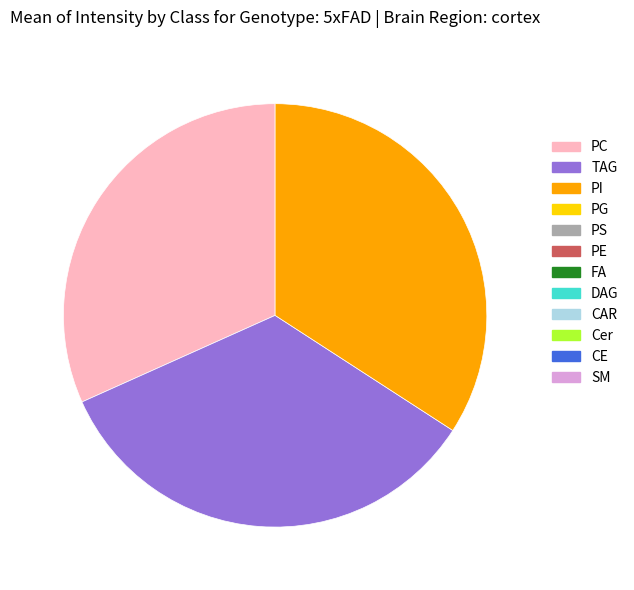

Is there a majority slice in this chart?

No